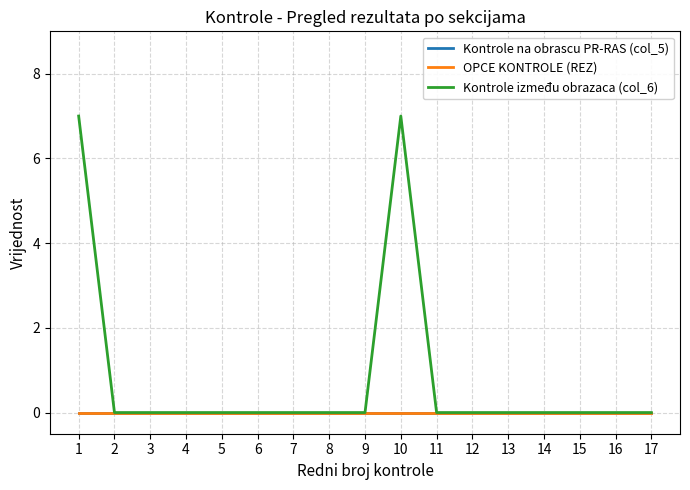

True or false: OPCE KONTROLE (REZ) and Kontrole između obrazaca (col_6) intersect in this chart.

False